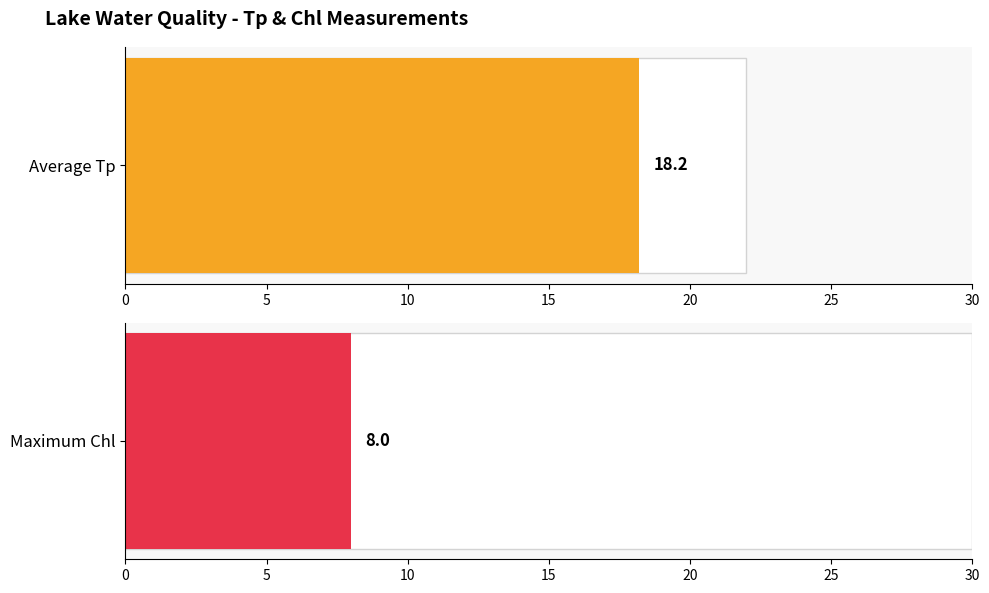

The value of Tp at 08 is 22. True or false?

True